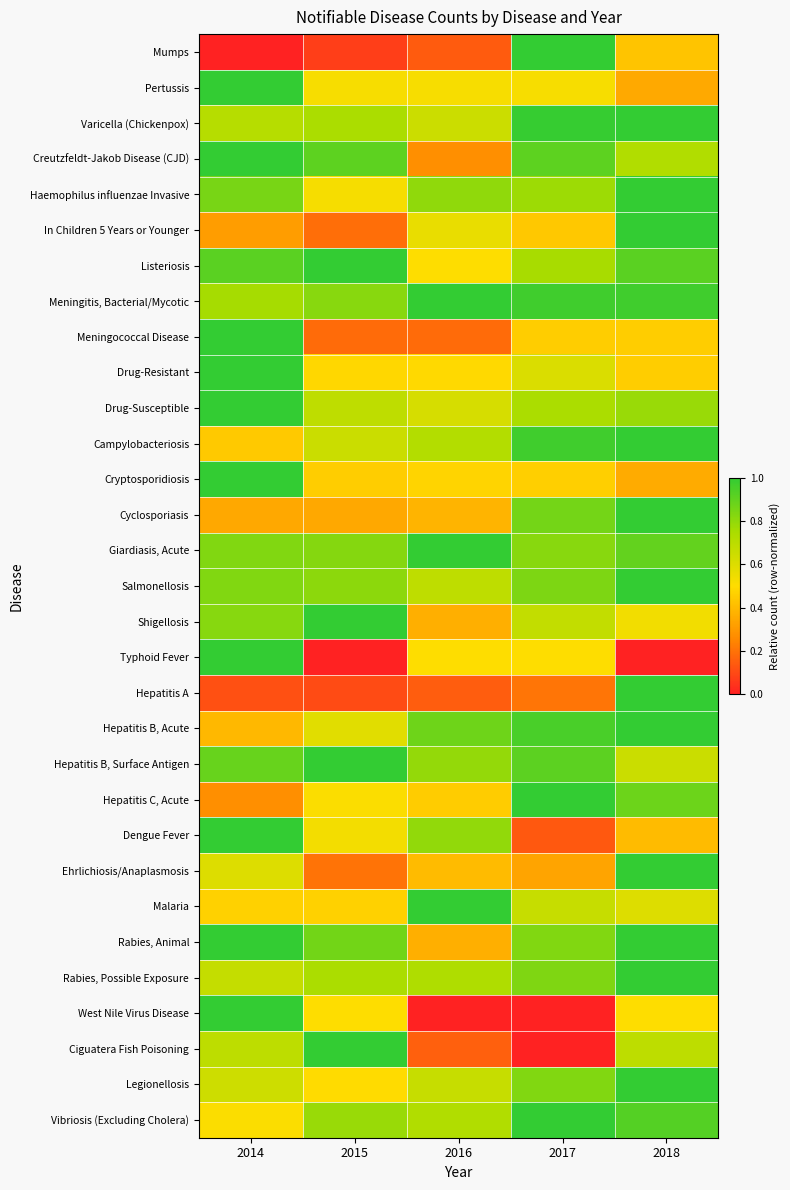

What is the difference between the highest and lowest values at 2017?

1.0